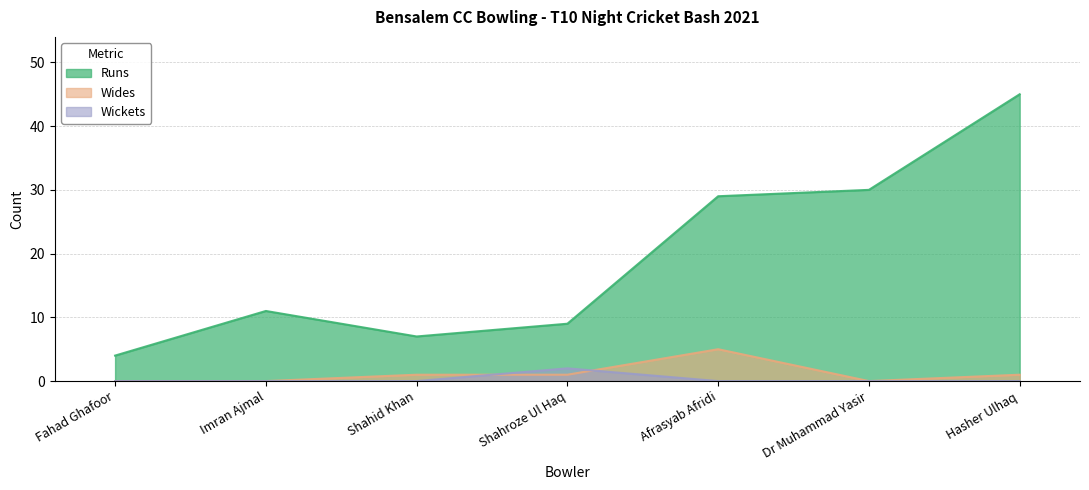

What is the value of the Runs point at the 2nd from the left?

11